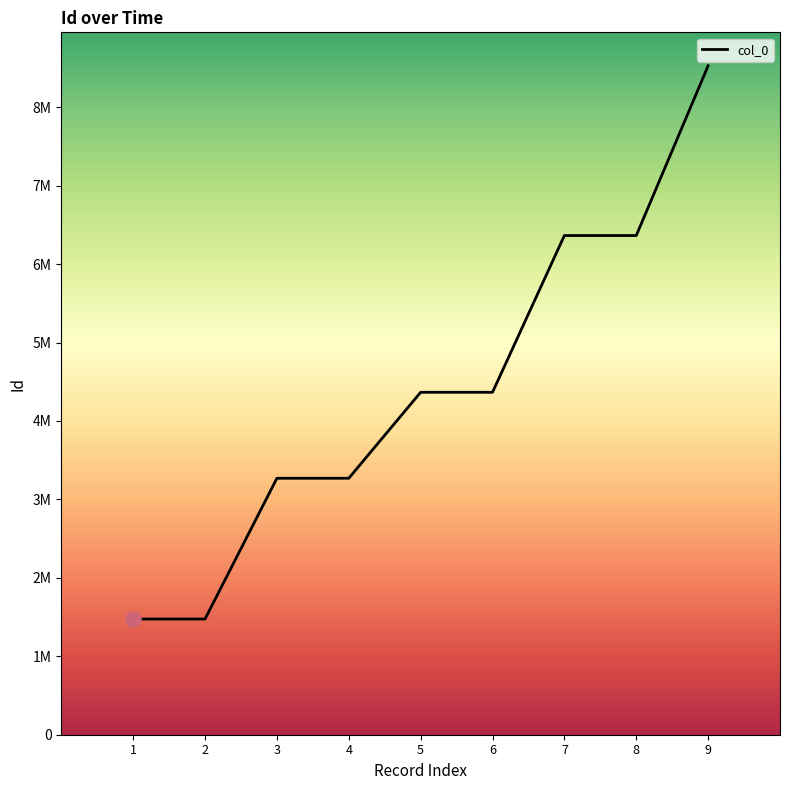

Which has a higher value, 7 or 3?

7